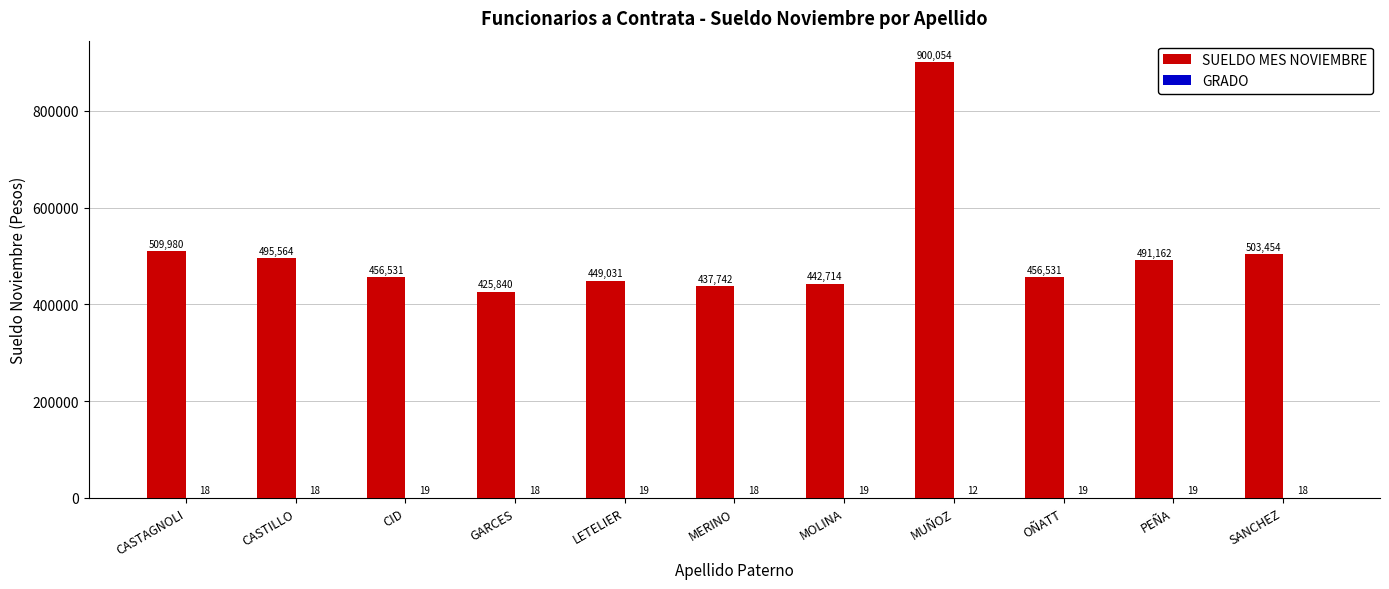

Between MUÑOZ and OÑATT, which series saw the biggest shift?

SUELDO MES NOVIEMBRE